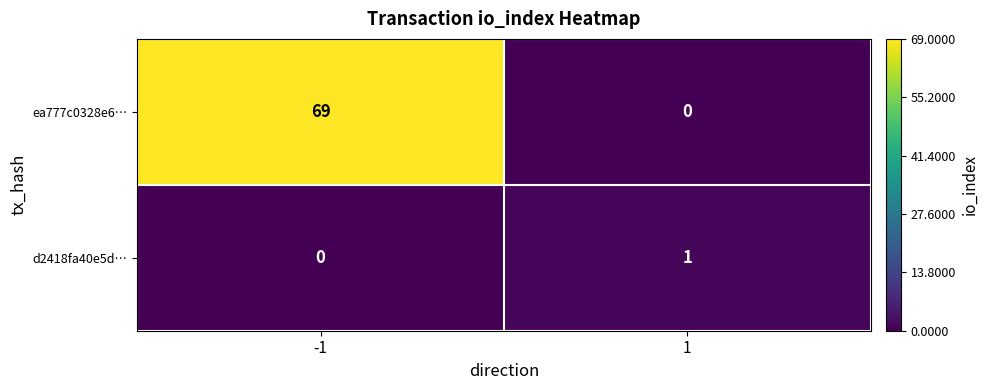

Reading left to right, extract all data points from this chart.

ea777c0328e6…: 69	0
d2418fa40e5d…: 0	1